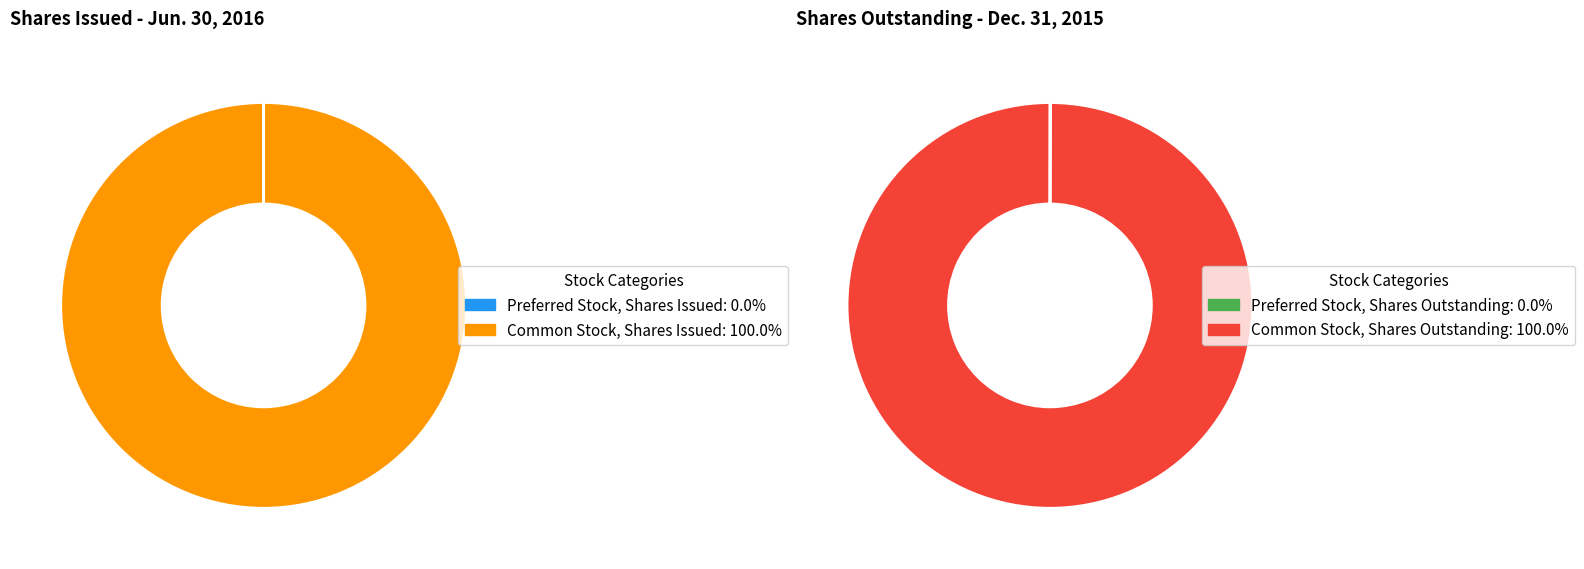

Between Preferred Stock, Shares Issued and Common Stock, Shares Issued, which is larger?

Common Stock, Shares Issued